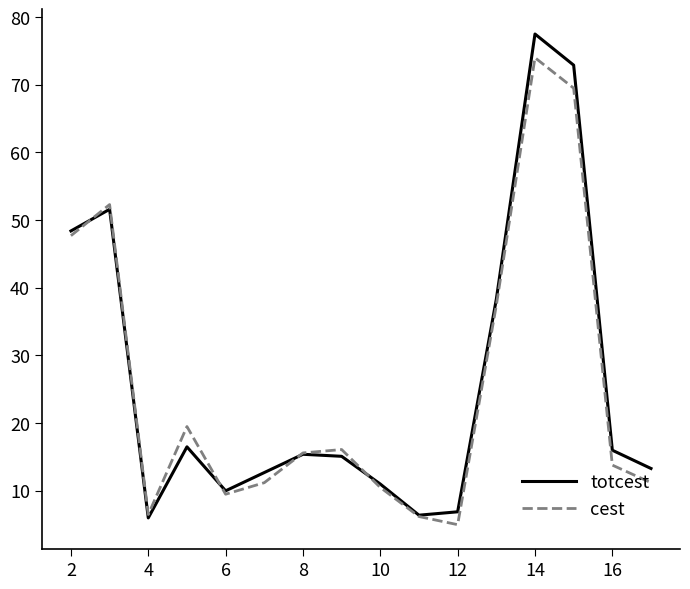

Count the number of data series in this chart.

2